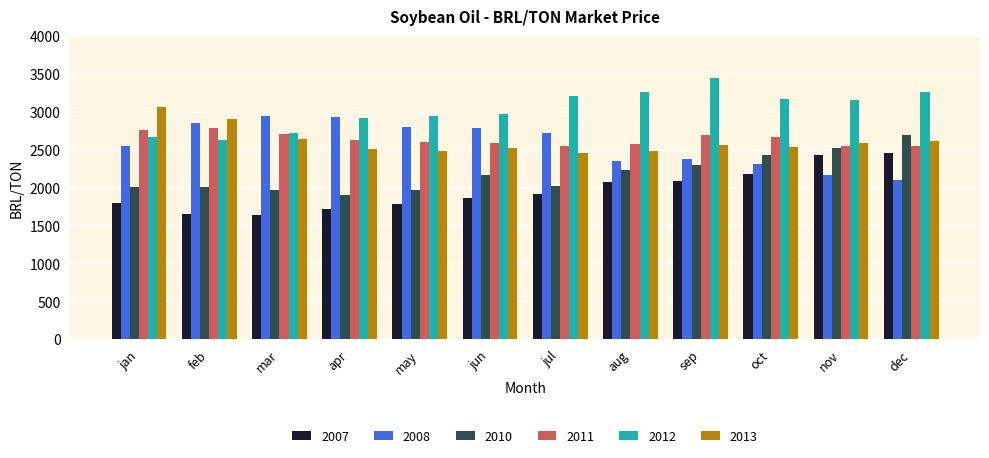

What is the difference between the highest and lowest values at apr?

1215.3